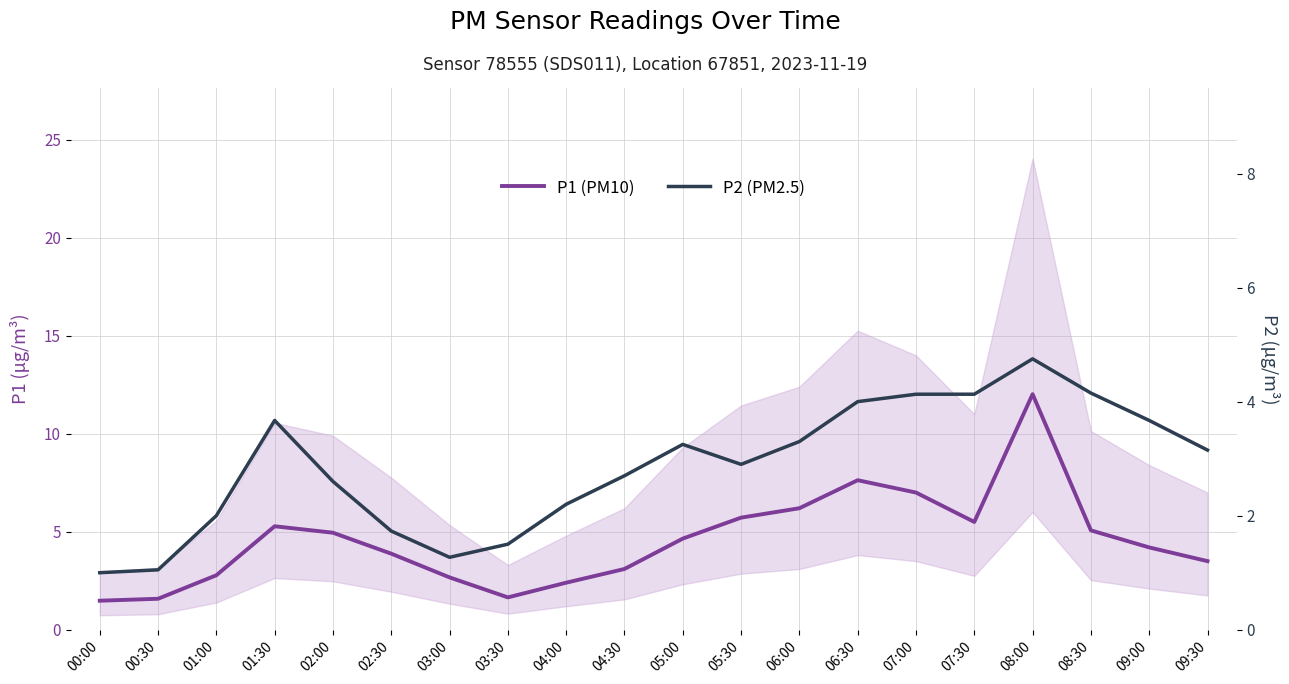

What are all the series names shown in the legend?

P1 (PM10), P2 (PM2.5)